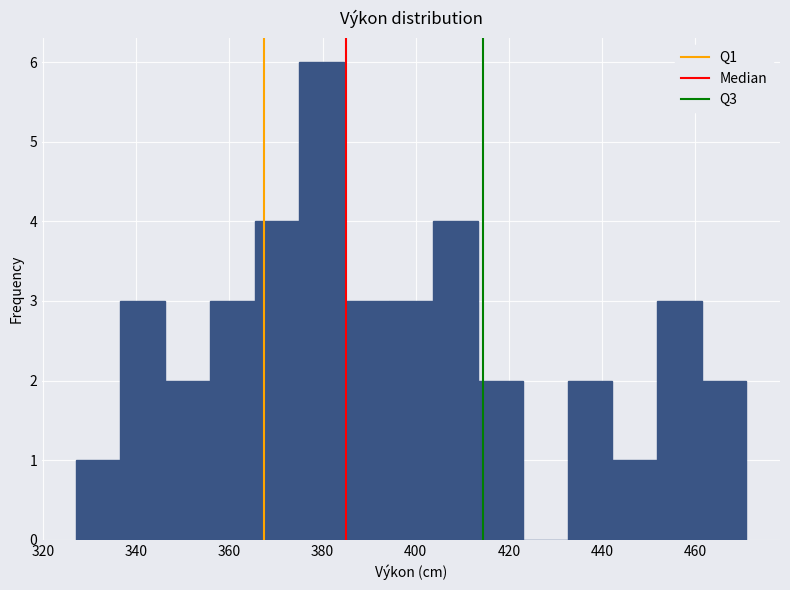

What is the height of the bar covering 403.8 to 413.4 on the x-axis? Neither the bar edges nor the heights are printed on the chart, so give them approximately, as read against the axes.

4